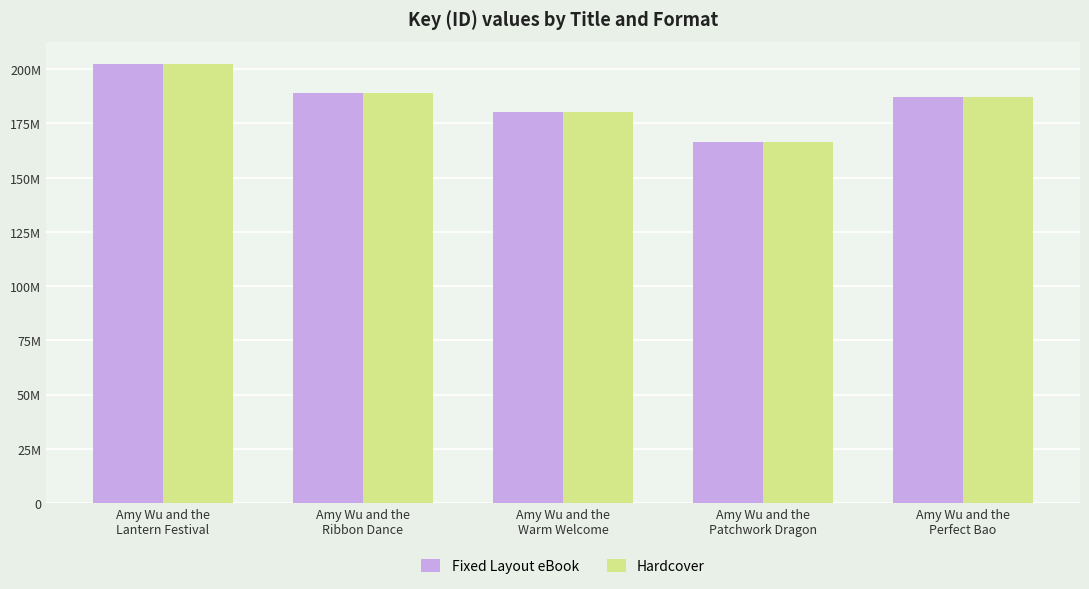

What is the label of the 3rd bar from the right?

Amy Wu and the
Warm Welcome